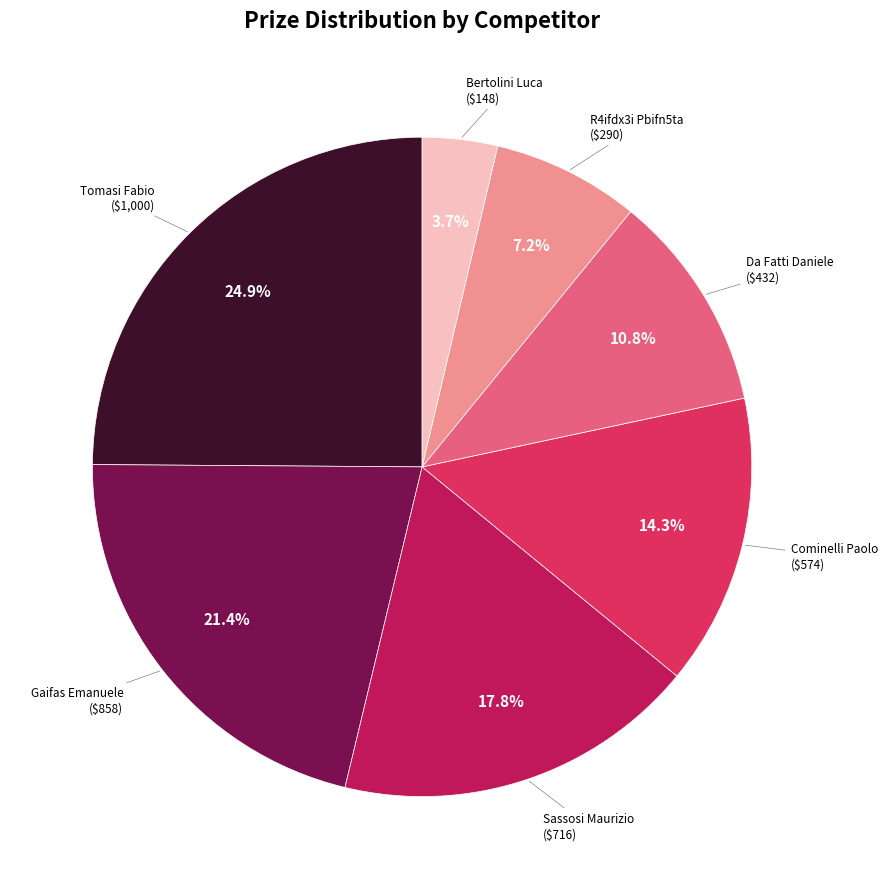

Is there any slice that represents more than half of the pie?

No